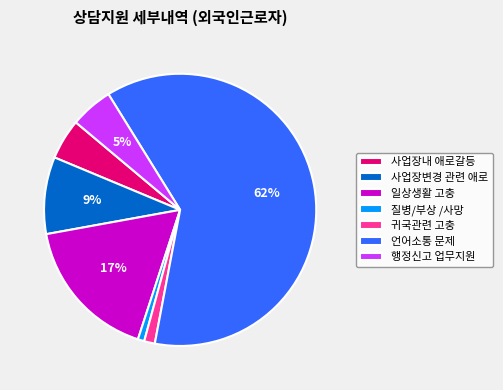

To the nearest percent, what is the average slice percentage?

14%